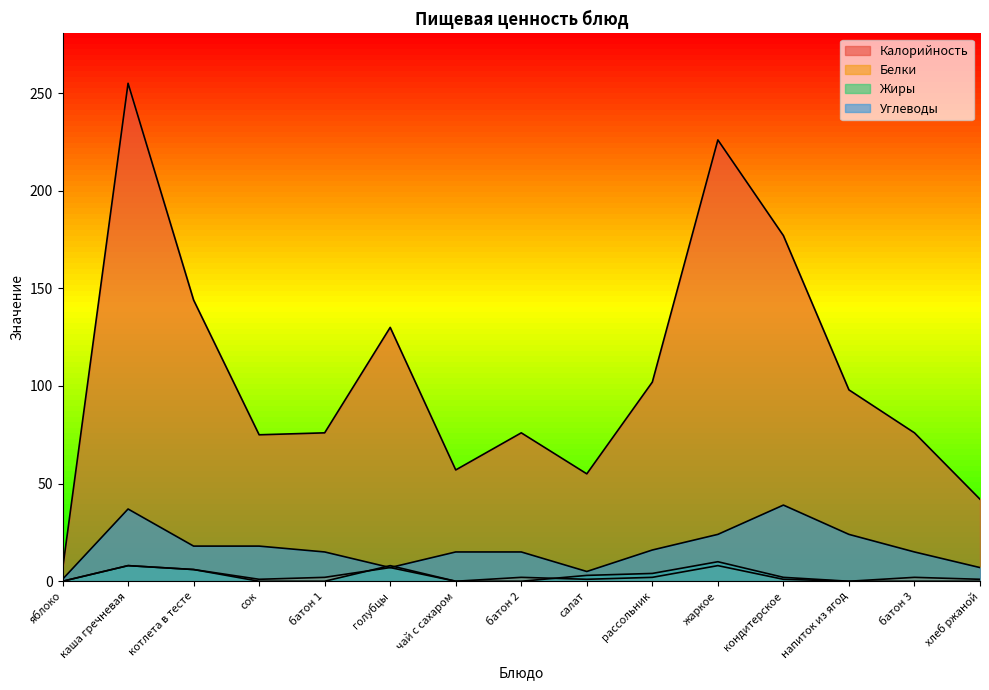

What is the label of the 13th point from the right?

котлета в тесте